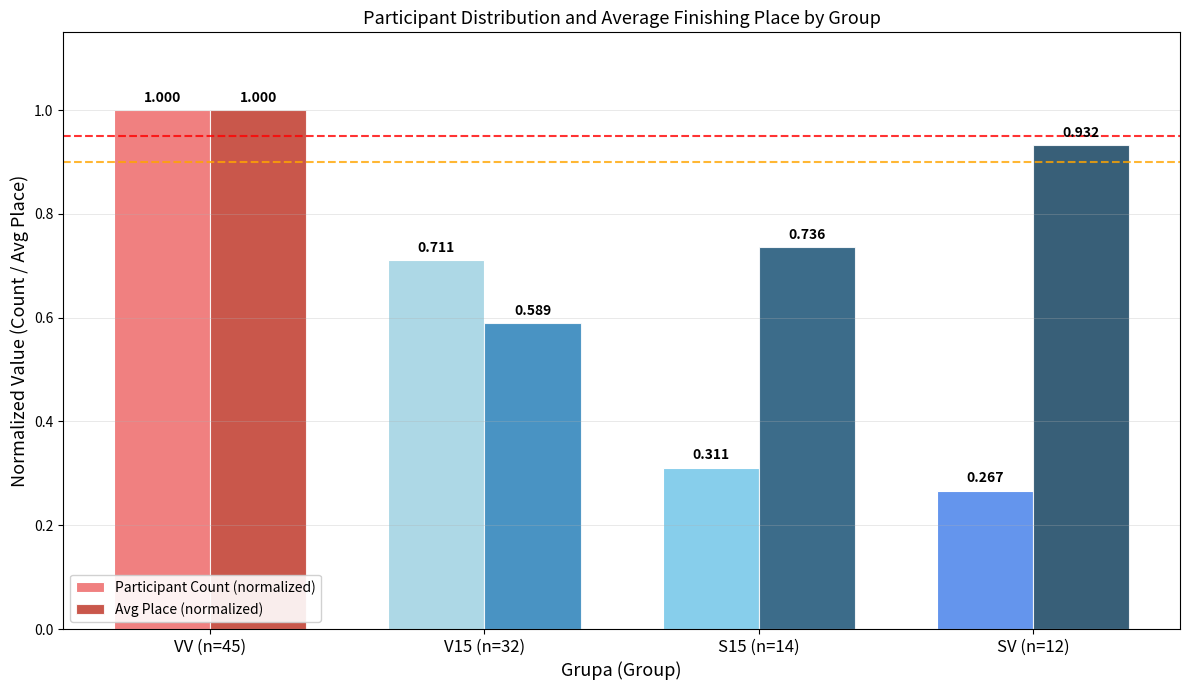

Rank the series at S15 (n=14) from highest to lowest value.

Avg Place (normalized), Participant Count (normalized)